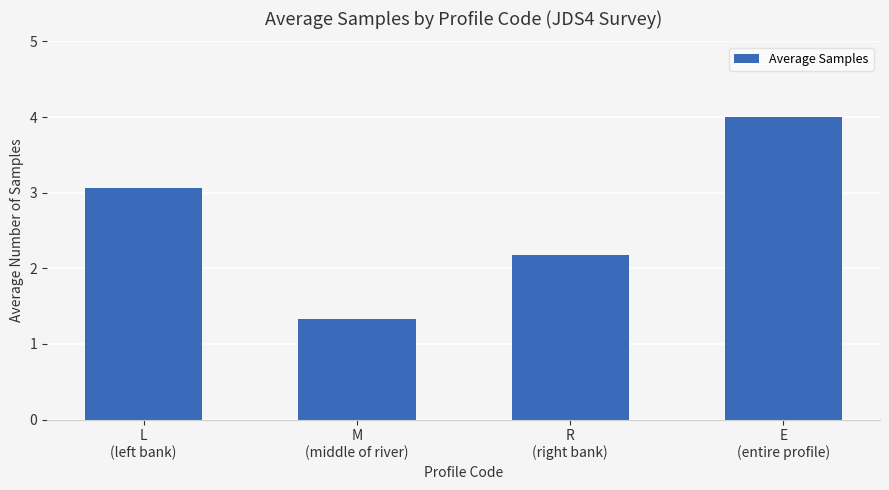

What is the difference between the values at R
(right bank) and E
(entire profile)?

1.8